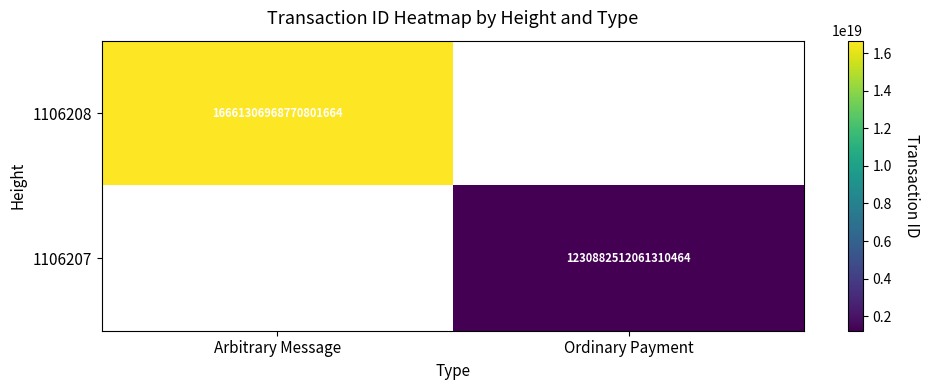

What is the maximum value shown in the chart?

16661306968770801664.0